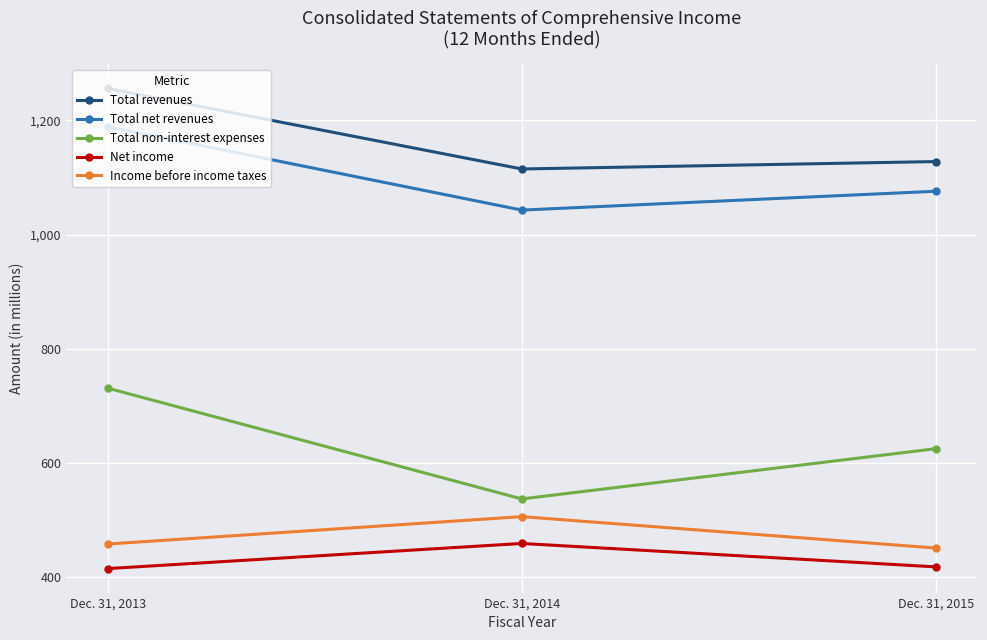

At which label does Total revenues reach its minimum?

Dec. 31, 2014